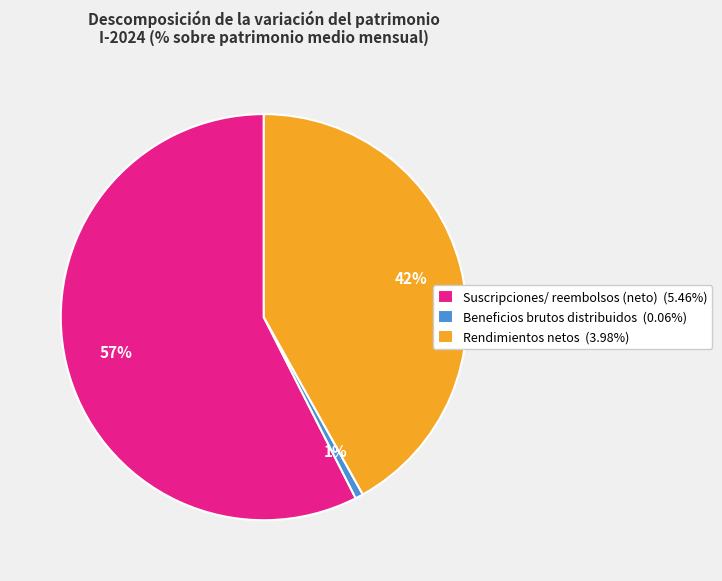

To the nearest percent, what percentage of the pie is Beneficios brutos distribuidos?

1%